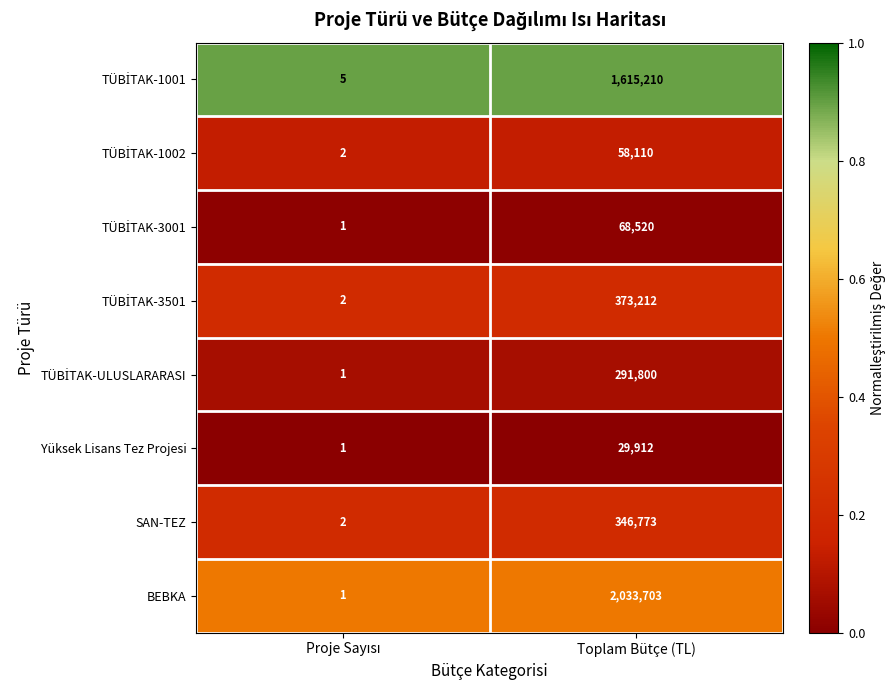

The Yüksek Lisans Tez Projesi series shows 50519 at Toplam Bütçe (TL). True or false?

False